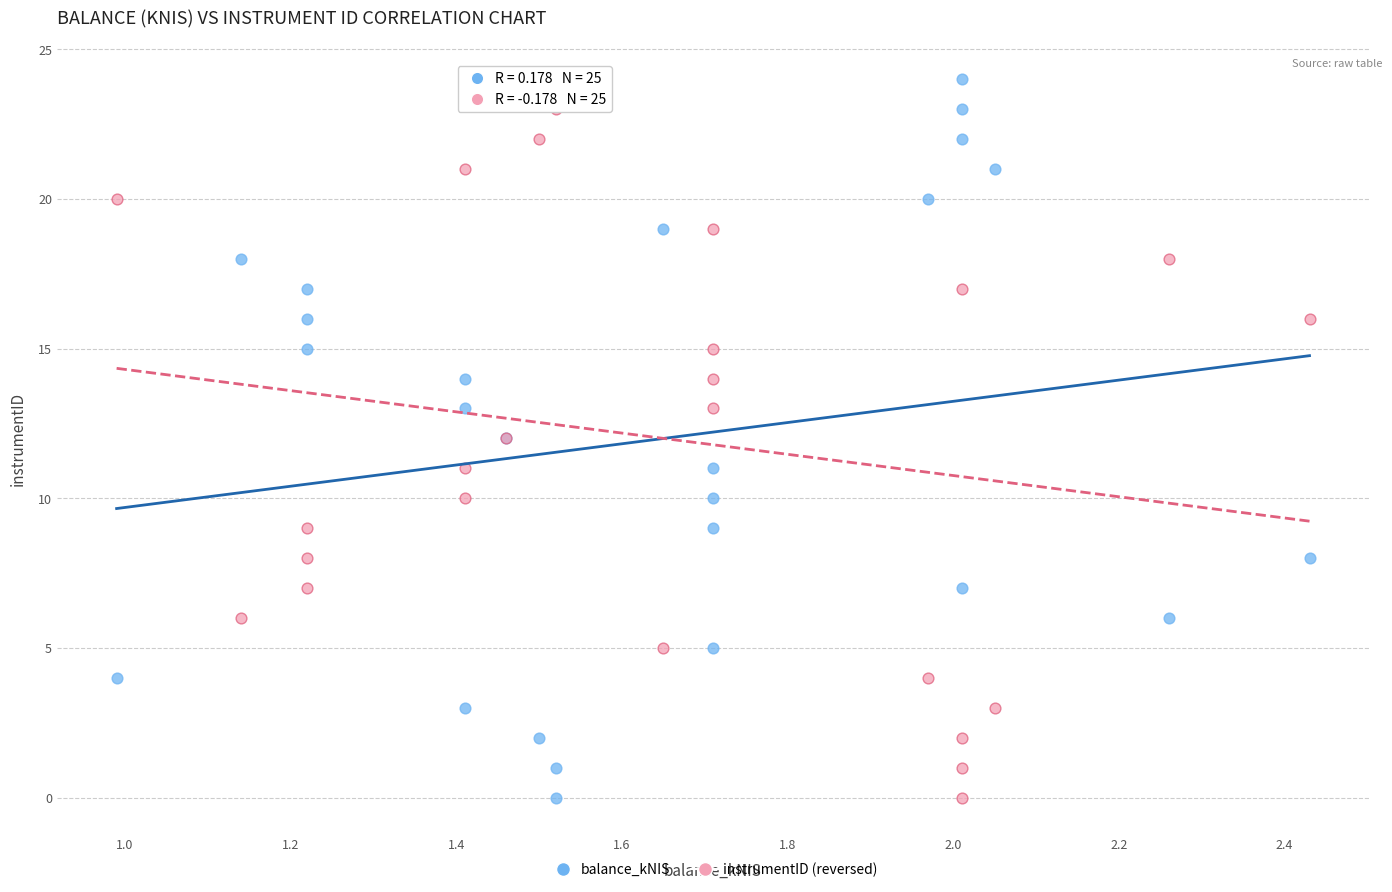

What are all the series names shown in the legend?

balance_kNIS, instrumentID (reversed)